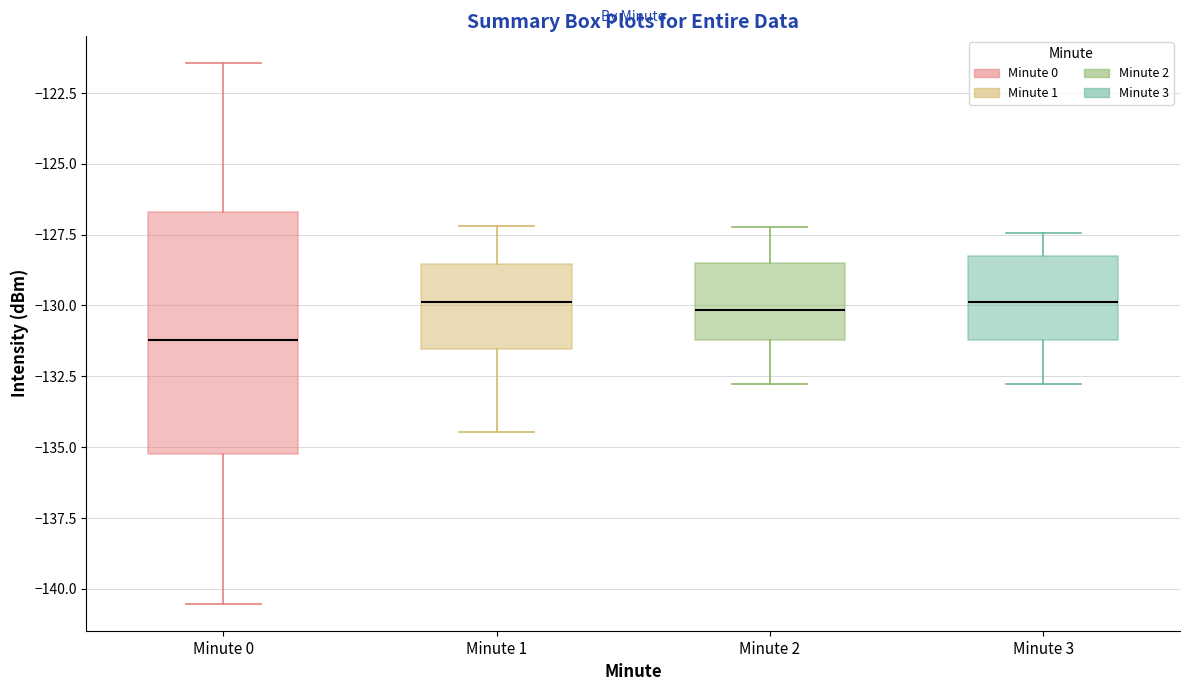

Reading left to right, transcribe this box plot: for each box, give where its median line is, the range the box spans, and where its two whiskers end, as read against the y-axis. The values are not printed on the chart, so give them approximately, as read against the axis.

Minute 0: median -131.0, box -135.0 to -126.5, whiskers -140.5 to -121.5
Minute 1: median -130.0, box -131.5 to -128.5, whiskers -134.5 to -127.0
Minute 2: median -130.0, box -131.0 to -128.5, whiskers -133.0 to -127.0
Minute 3: median -130.0, box -131.0 to -128.5, whiskers -133.0 to -127.5